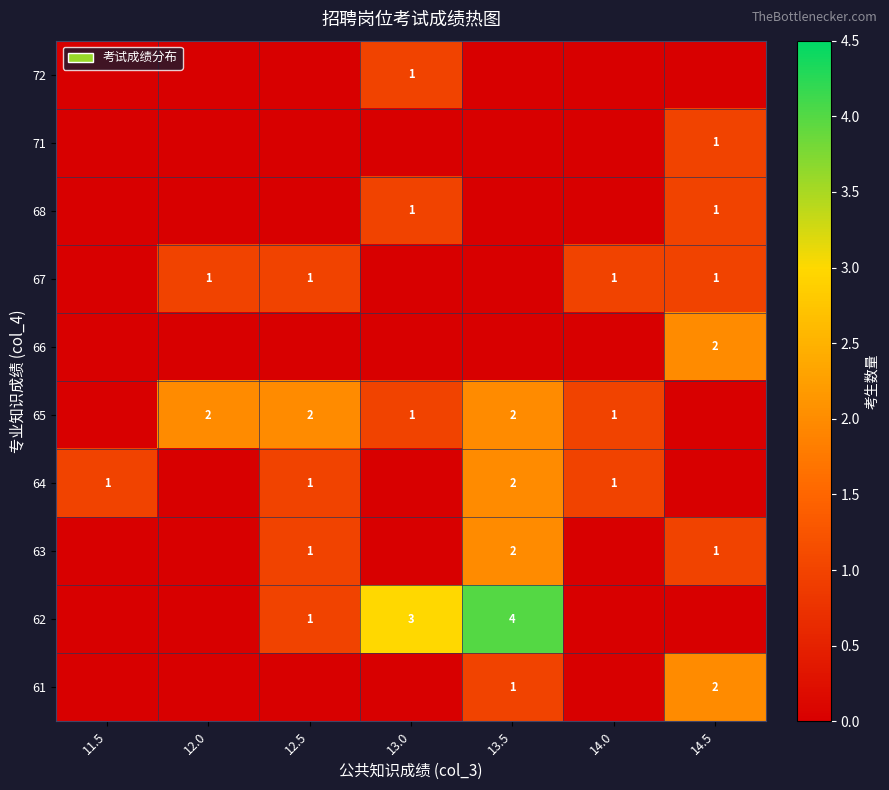

The value of row_4 at 14.5 is 0. True or false?

False